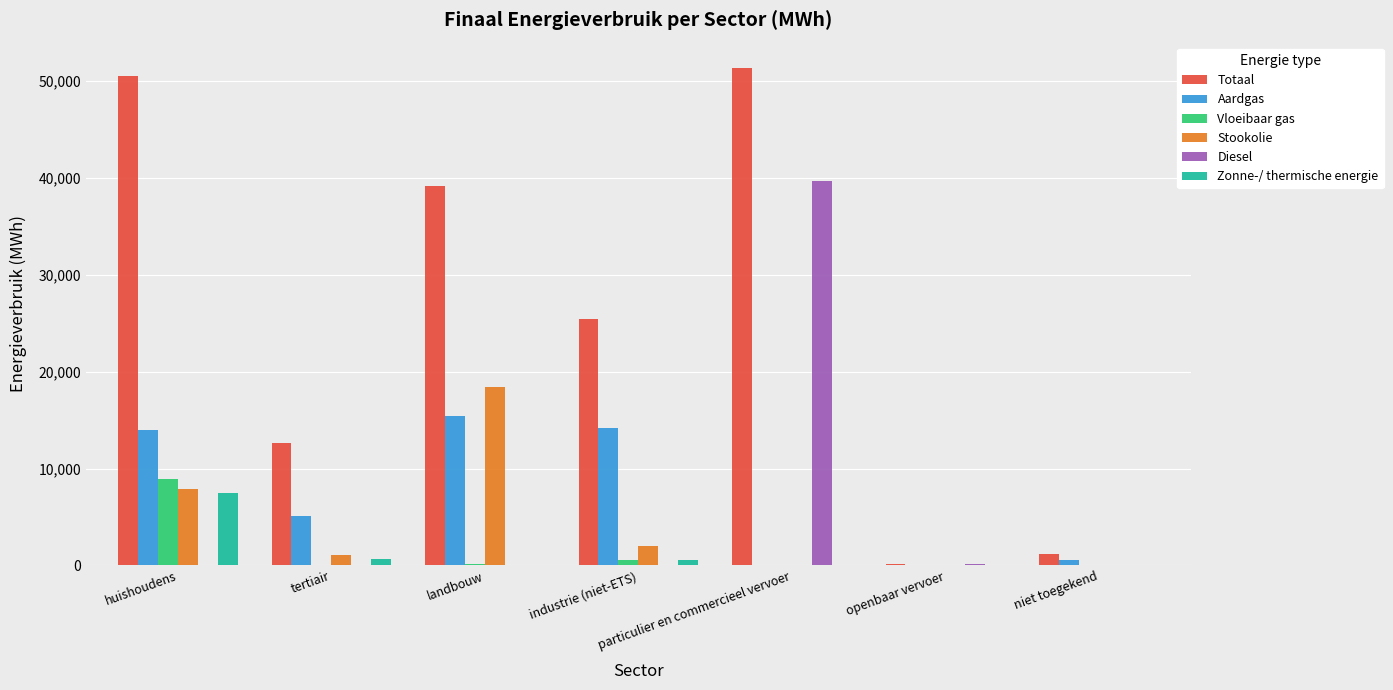

Which series has the largest total across all categories?

Totaal